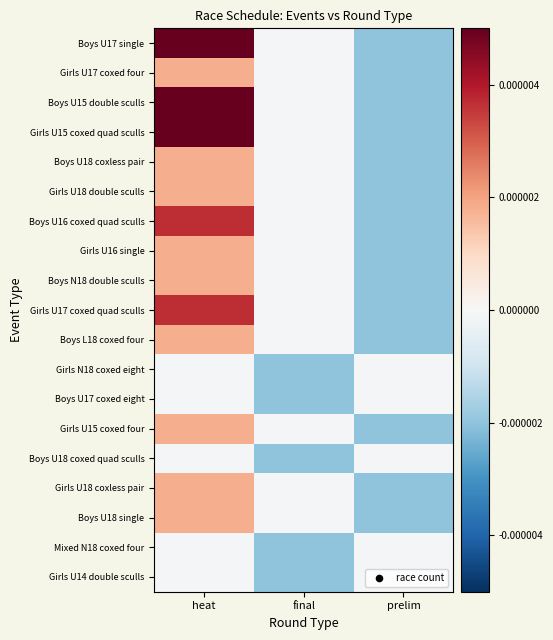

Count the number of data series in this chart.

19